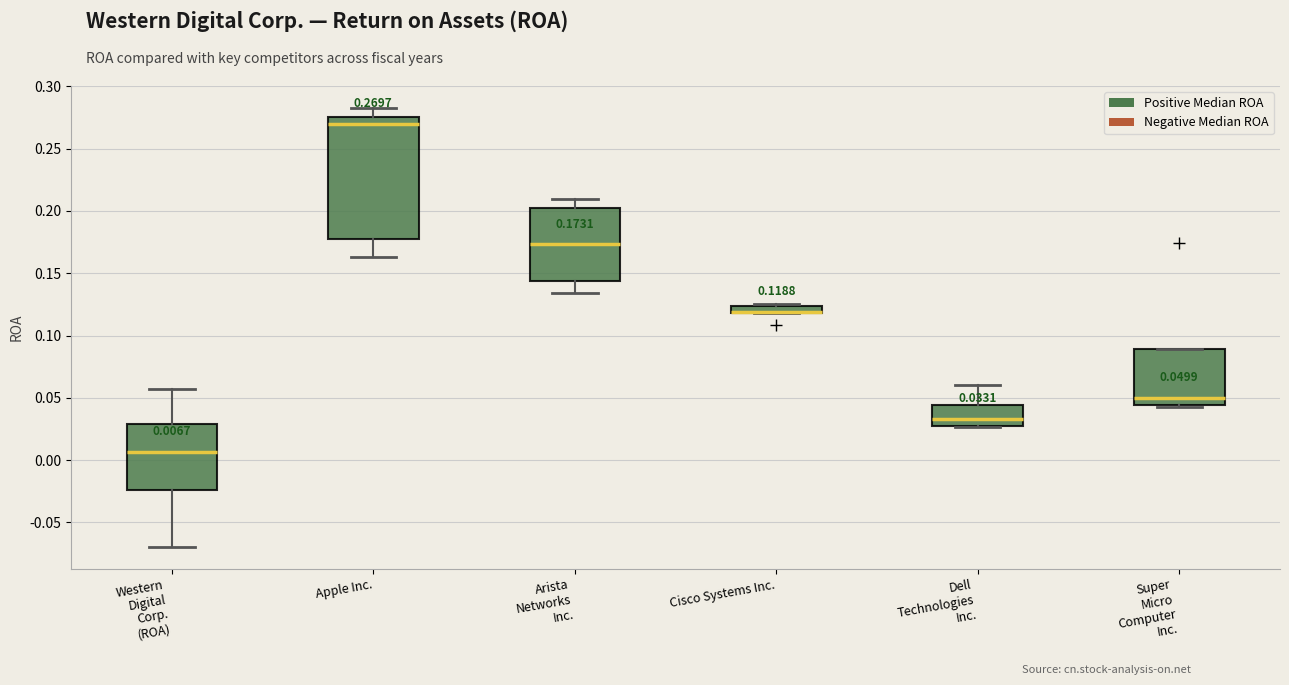

Which box is the tallest, from its lower edge to its upper edge?

Apple Inc.